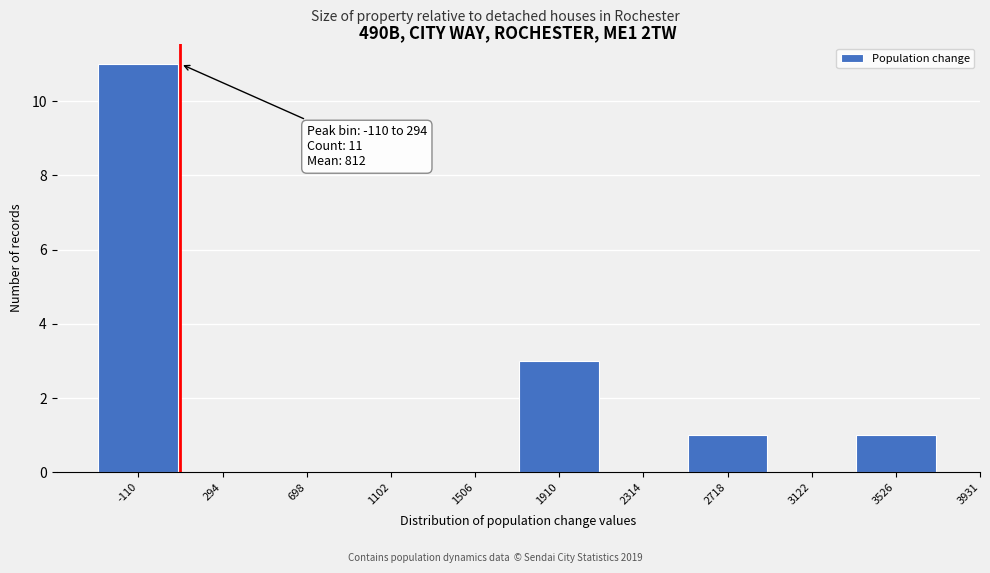

Reading right to left, list all the values displayed in this chart.

3526=1	3122=0	2718=1	2314=0	1910=3	1506=0	1102=0	698=0	294=0	-110=11